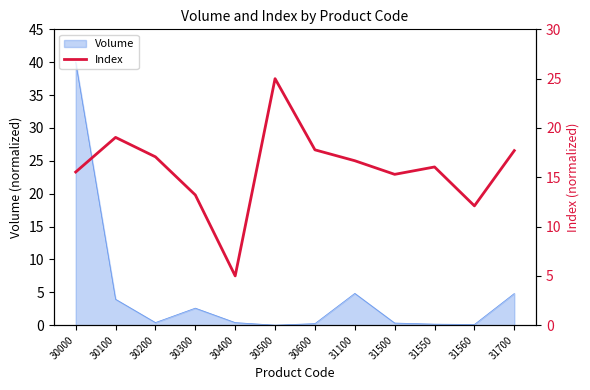

The value of Volume at 31100 is 7.1. True or false?

False